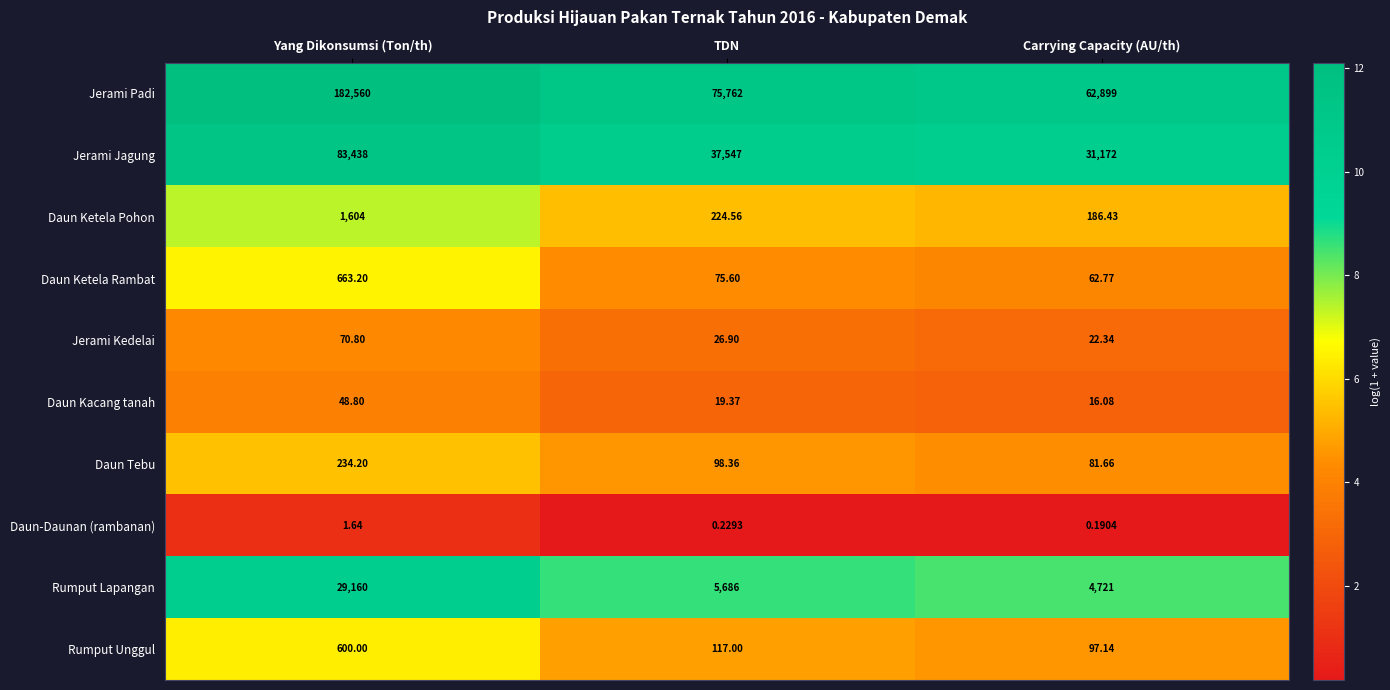

Which series changed the most between Yang Dikonsumsi (Ton/th) and Carrying Capacity (AU/th)?

Jerami Padi